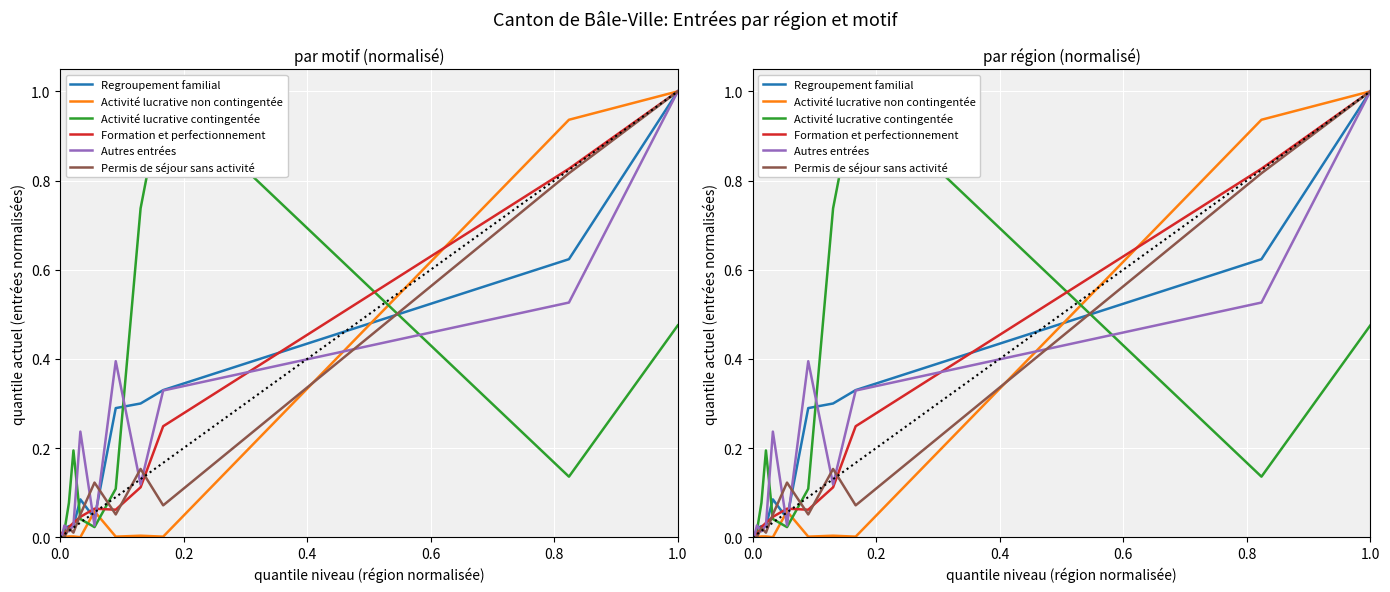

How many data points does each series have?

11